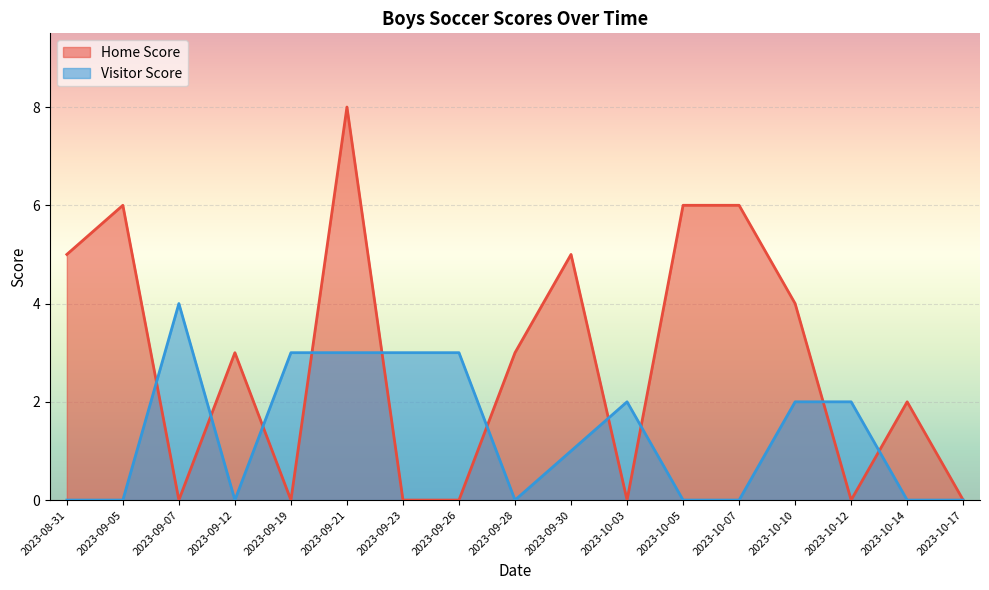

Which series has the largest total across all categories?

Home Score